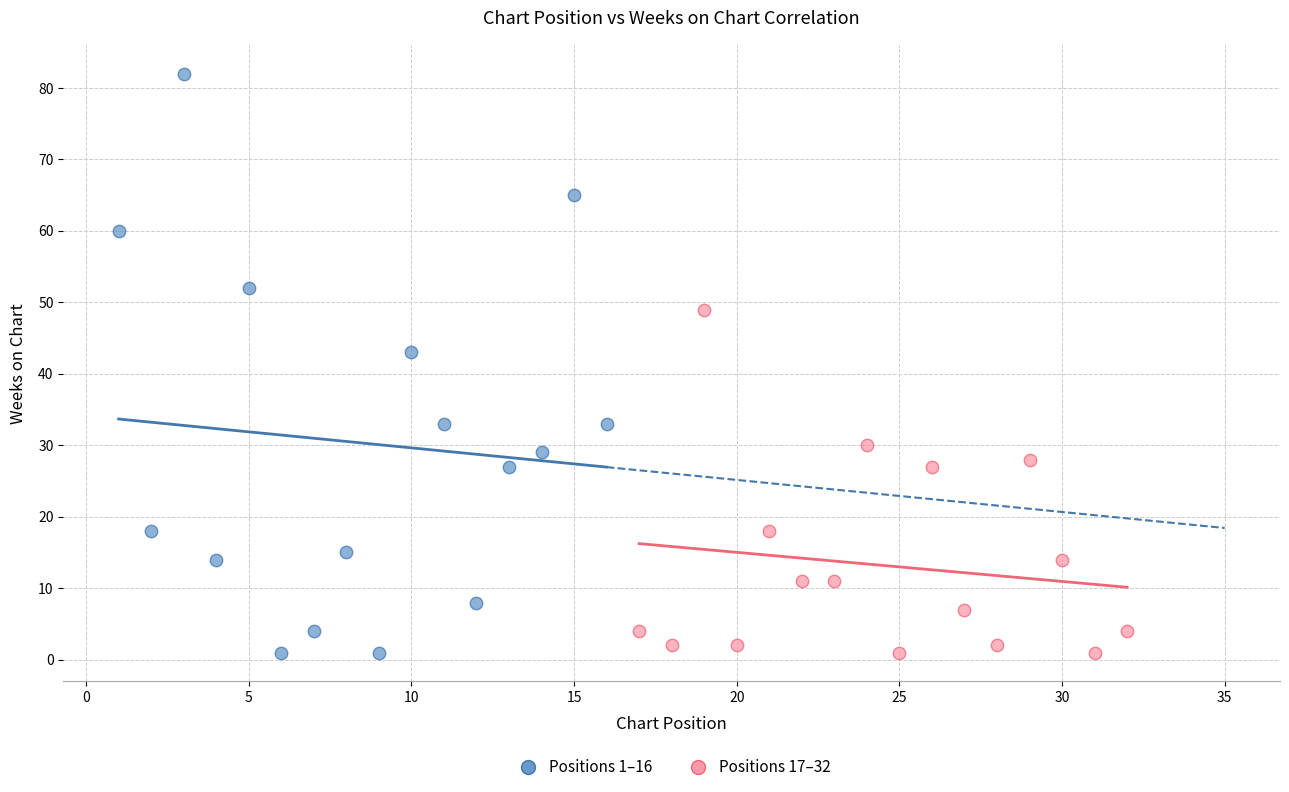

What are all the series names shown in the legend?

Positions 1–16, Positions 17–32